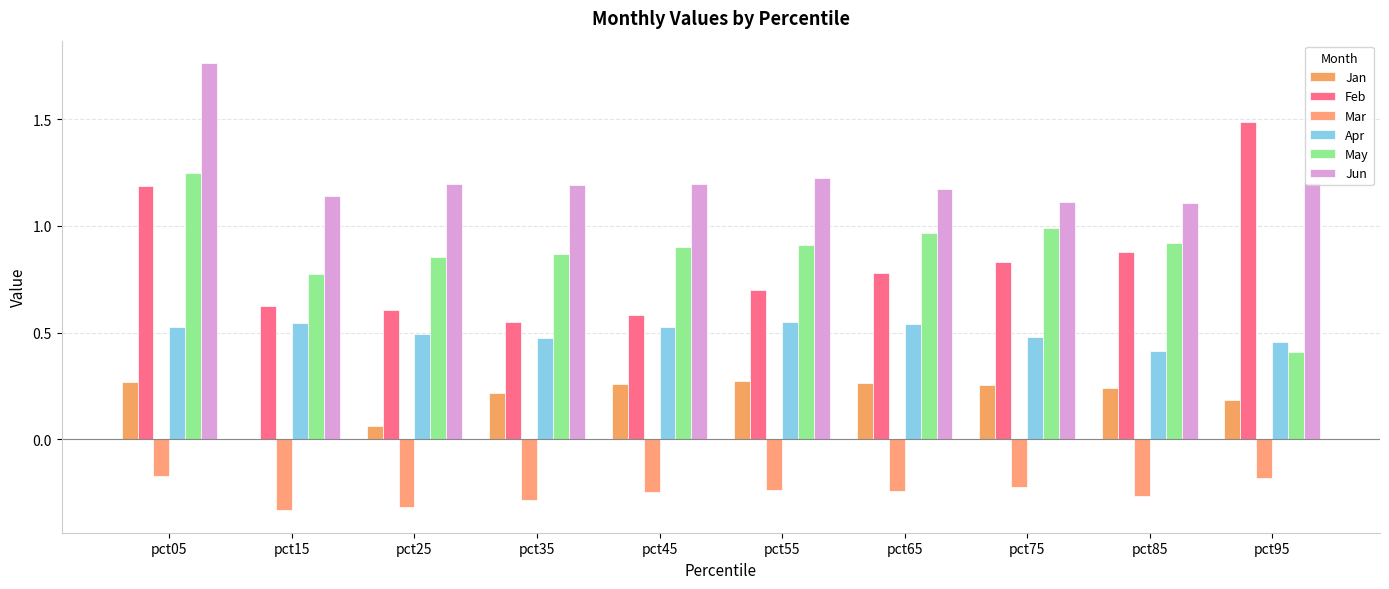

What is the highest value of the Apr series?

0.5